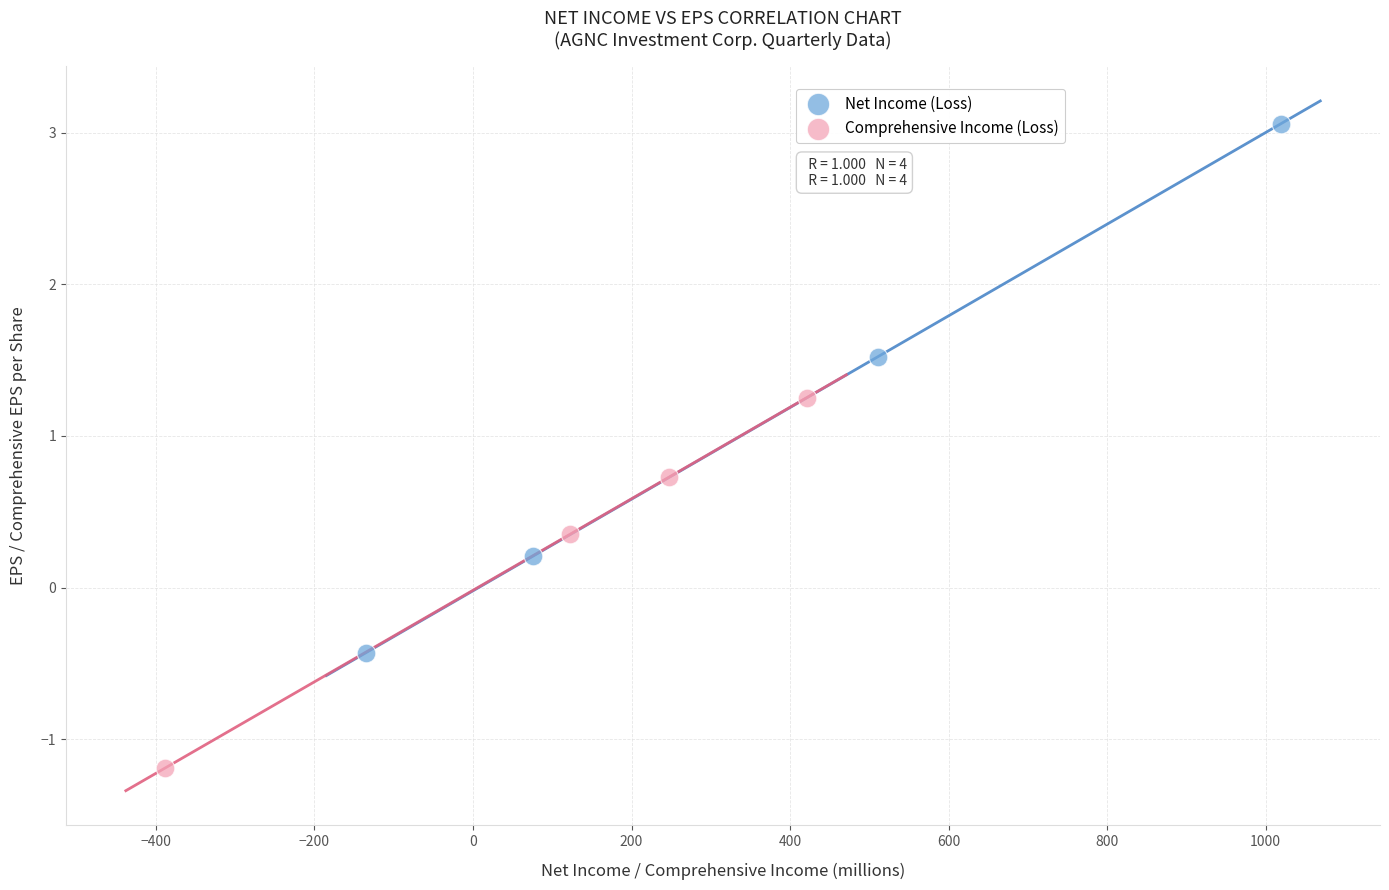

Which series reaches the minimum Y coordinate?

Comprehensive Income (Loss)